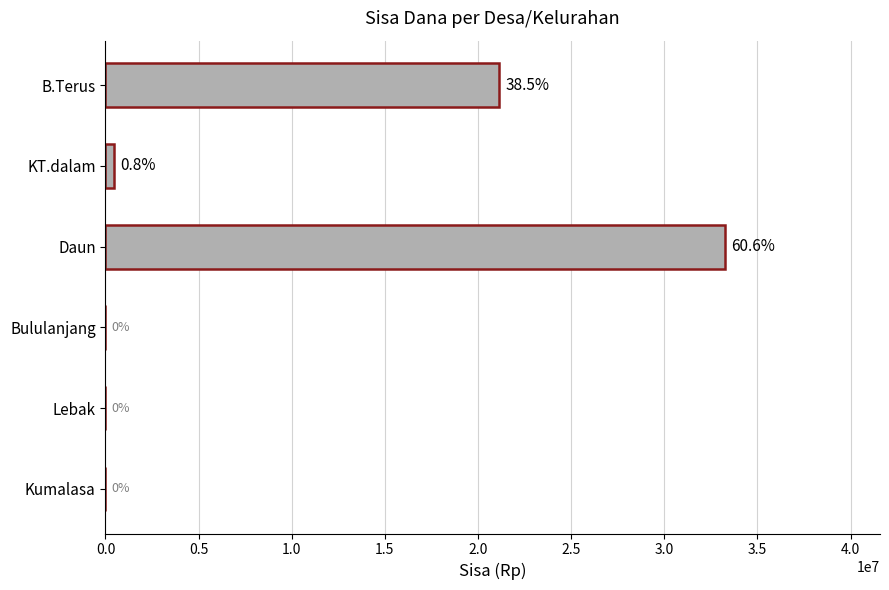

Approximately how many times larger is the value at Daun compared to KT.dalam?

71.9